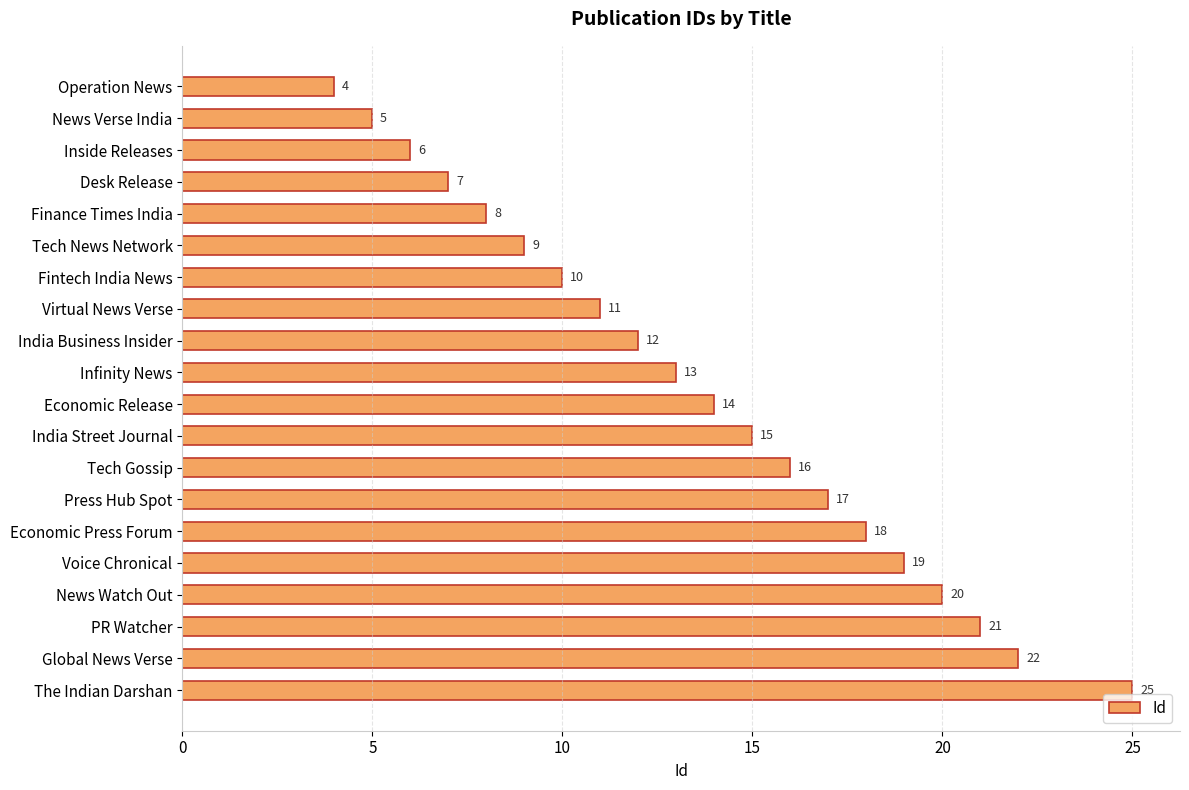

List the labels in order of value, largest first.

The Indian Darshan, Global News Verse, PR Watcher, News Watch Out, Voice Chronical, Economic Press Forum, Press Hub Spot, Tech Gossip, India Street Journal, Economic Release, Infinity News, India Business Insider, Virtual News Verse, Fintech India News, Tech News Network, Finance Times India, Desk Release, Inside Releases, News Verse India, Operation News